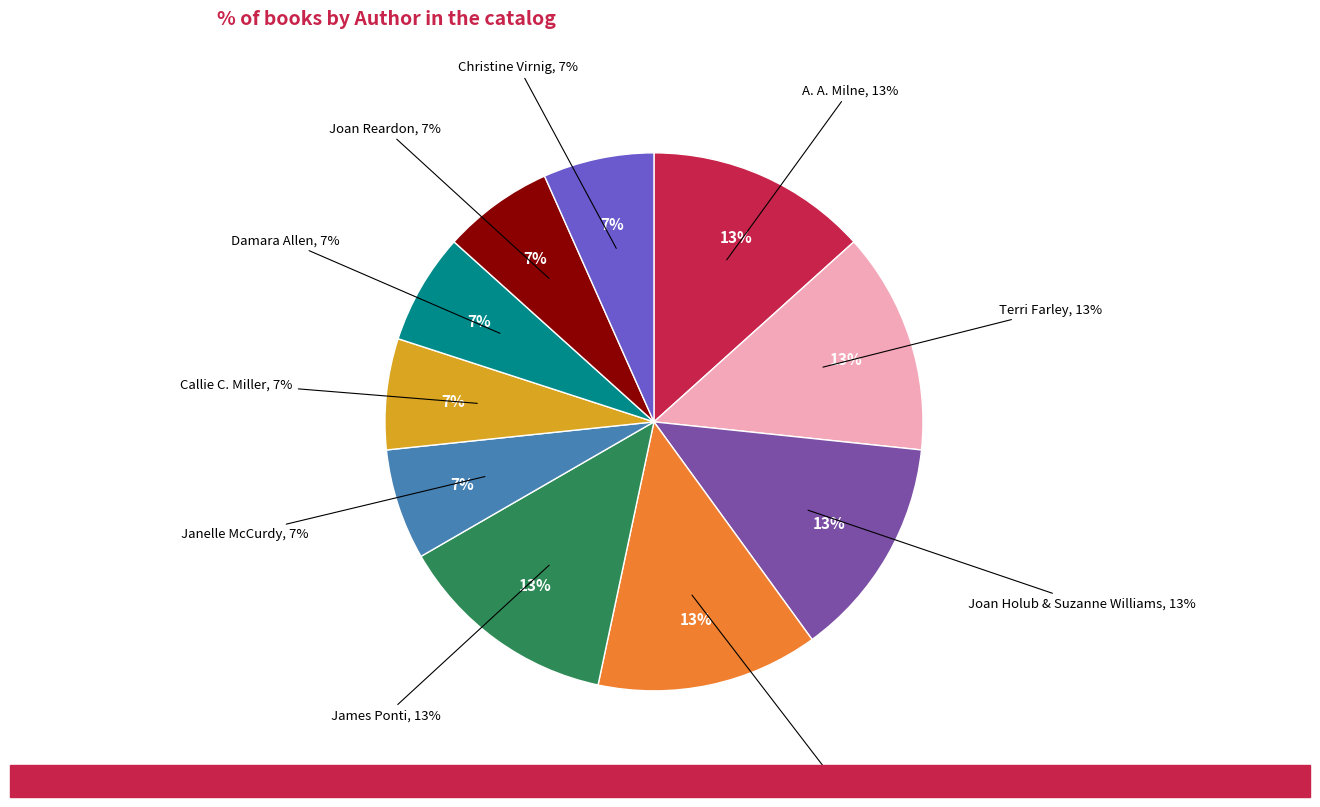

What portion of the pie excludes Callie C. Miller?

93.3%